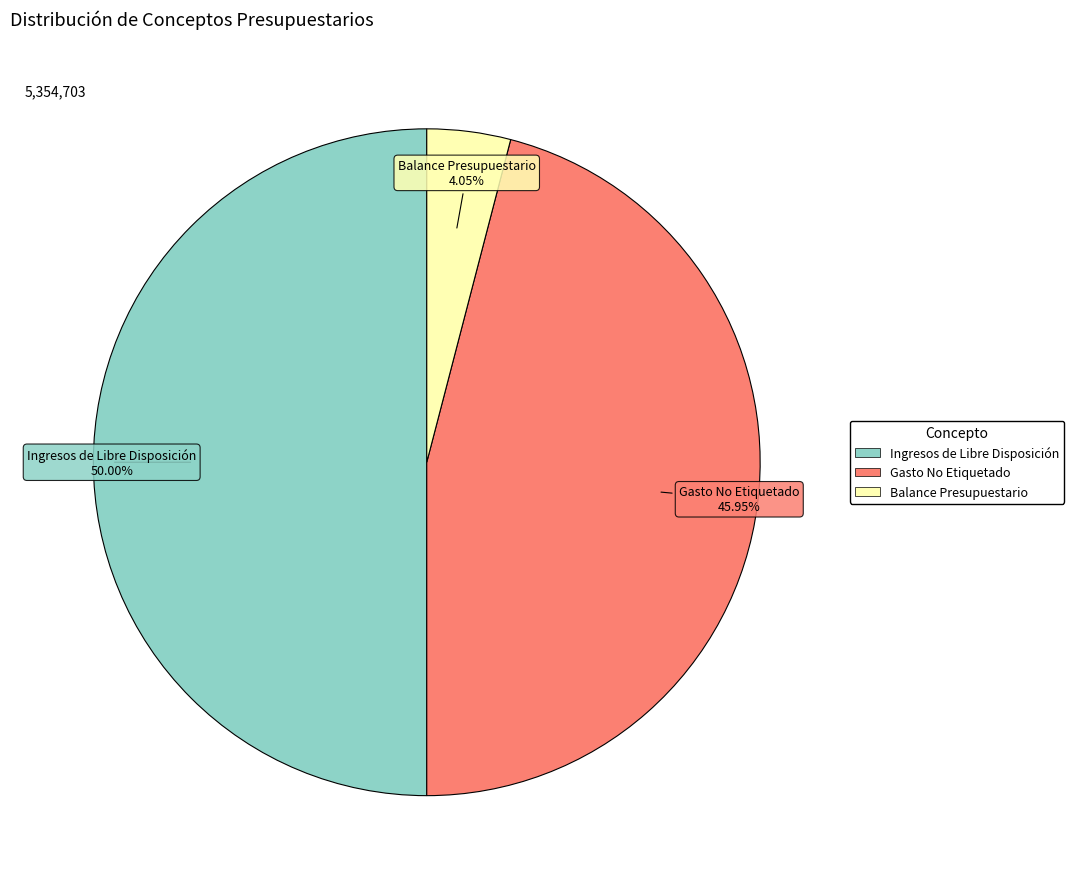

How many slices are in this pie chart?

3